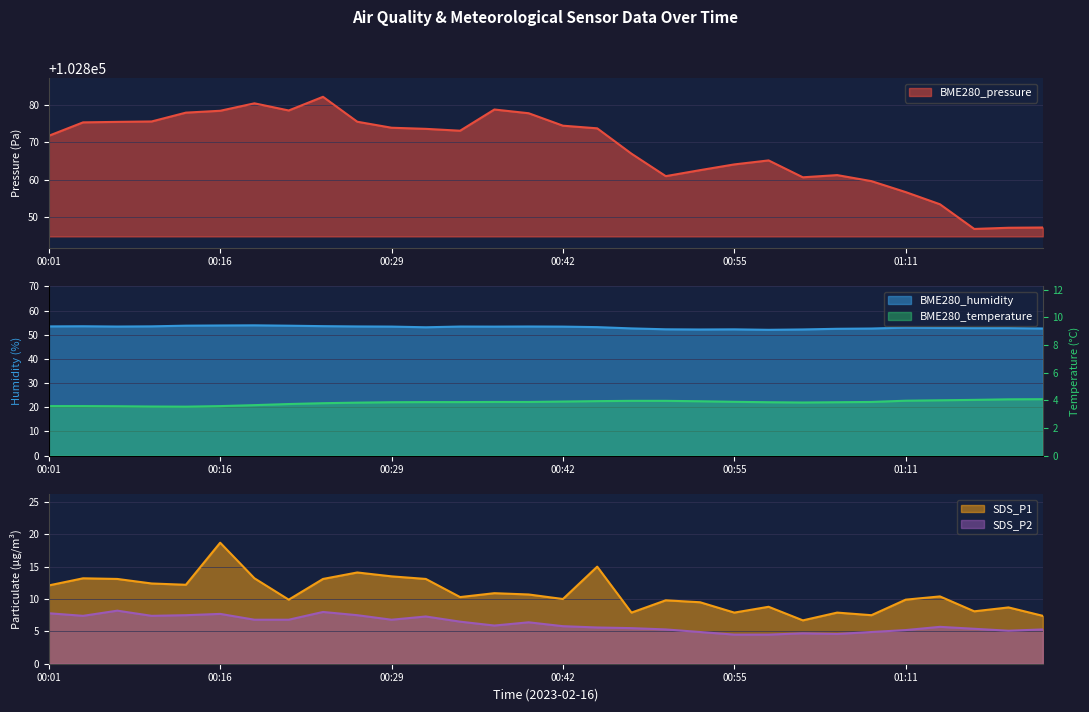

At how many categories does at least one series exceed 90886?

30